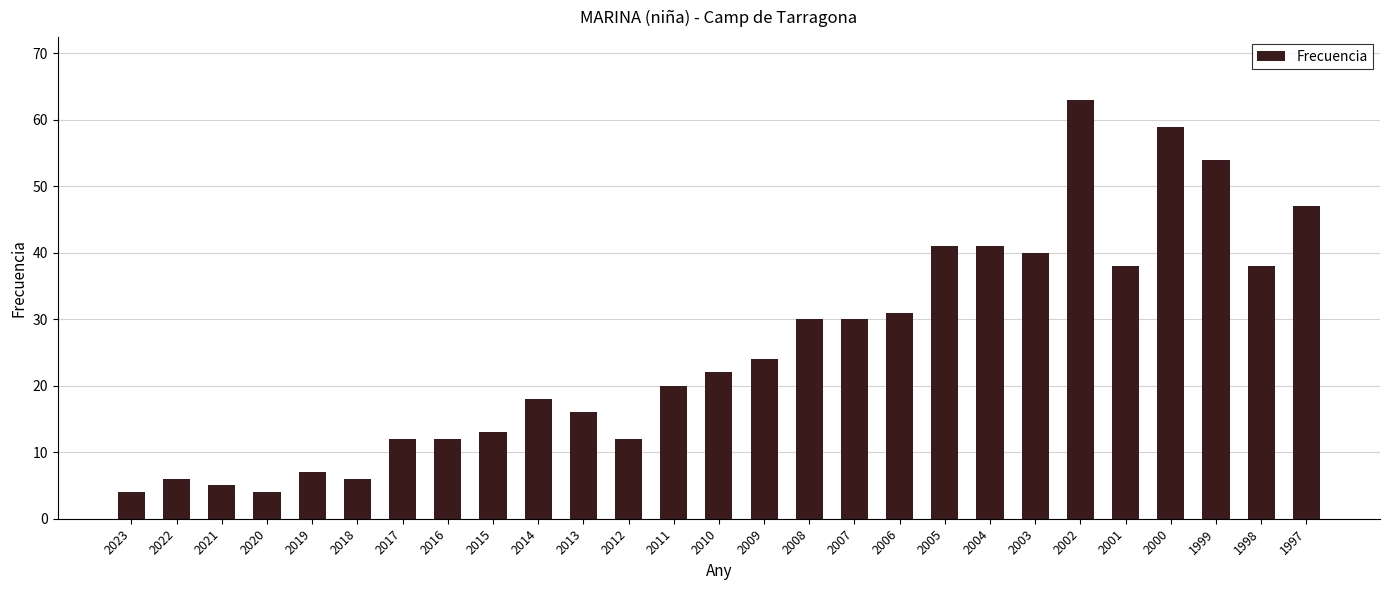

Reading left to right, list all the values displayed in this chart.

4	6	5	4	7	6	12	12	13	18	16	12	20	22	24	30	30	31	41	41	40	63	38	59	54	38	47